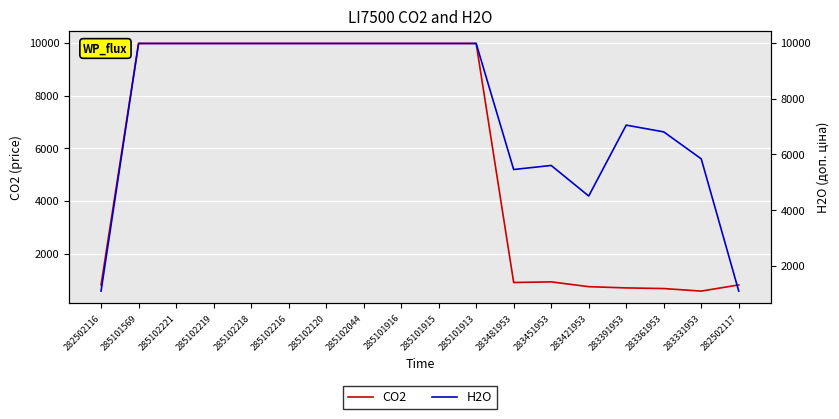

Which series has the largest total across all categories?

H2O